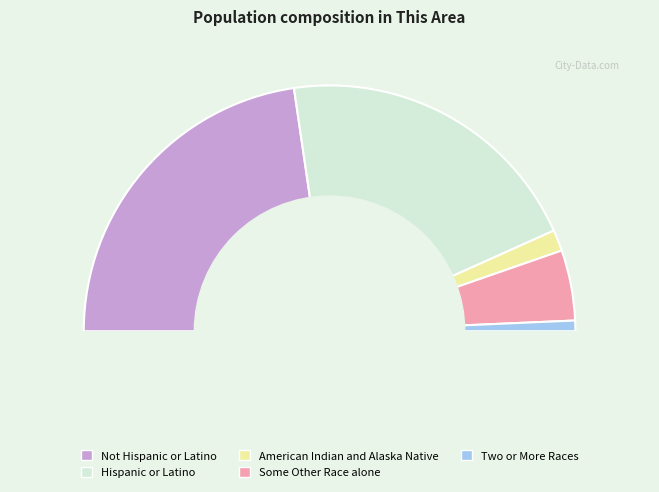

True or false: Male accounts for 34% of the total.

False